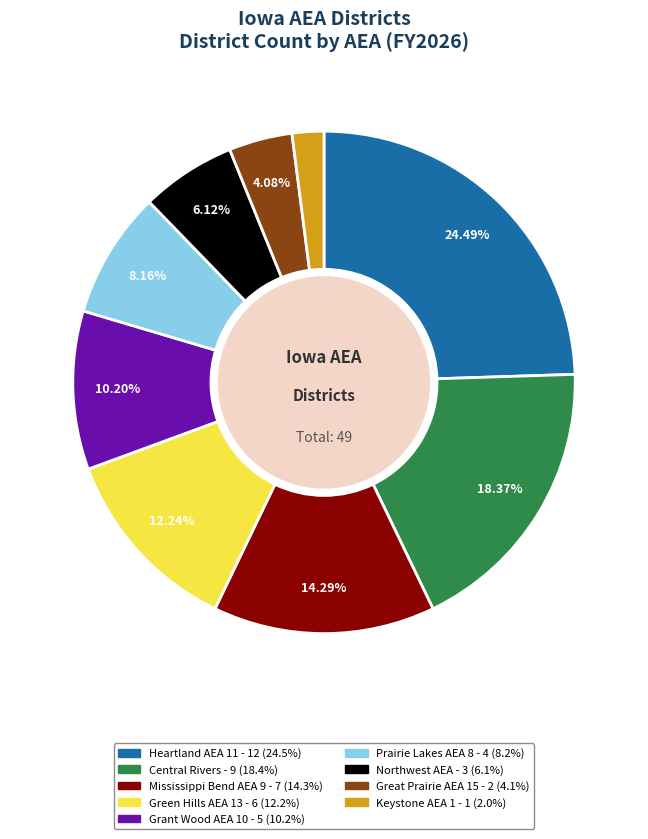

Is there any slice that represents more than half of the pie?

No